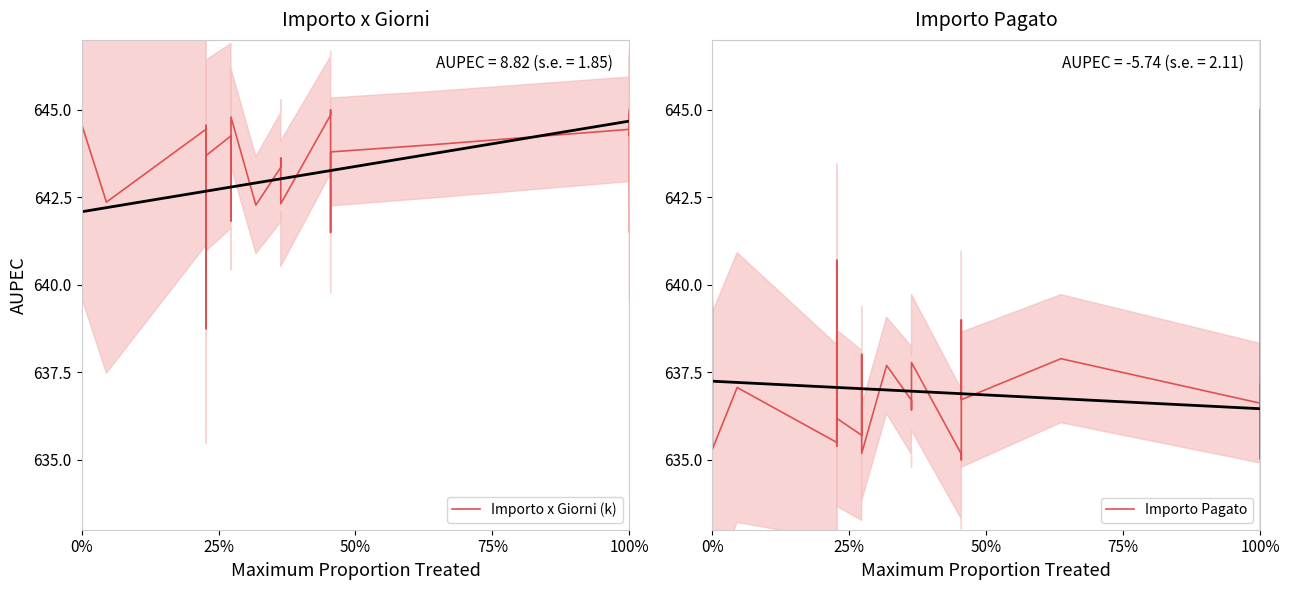

What is the difference between the highest and lowest values at 100%?

7.8